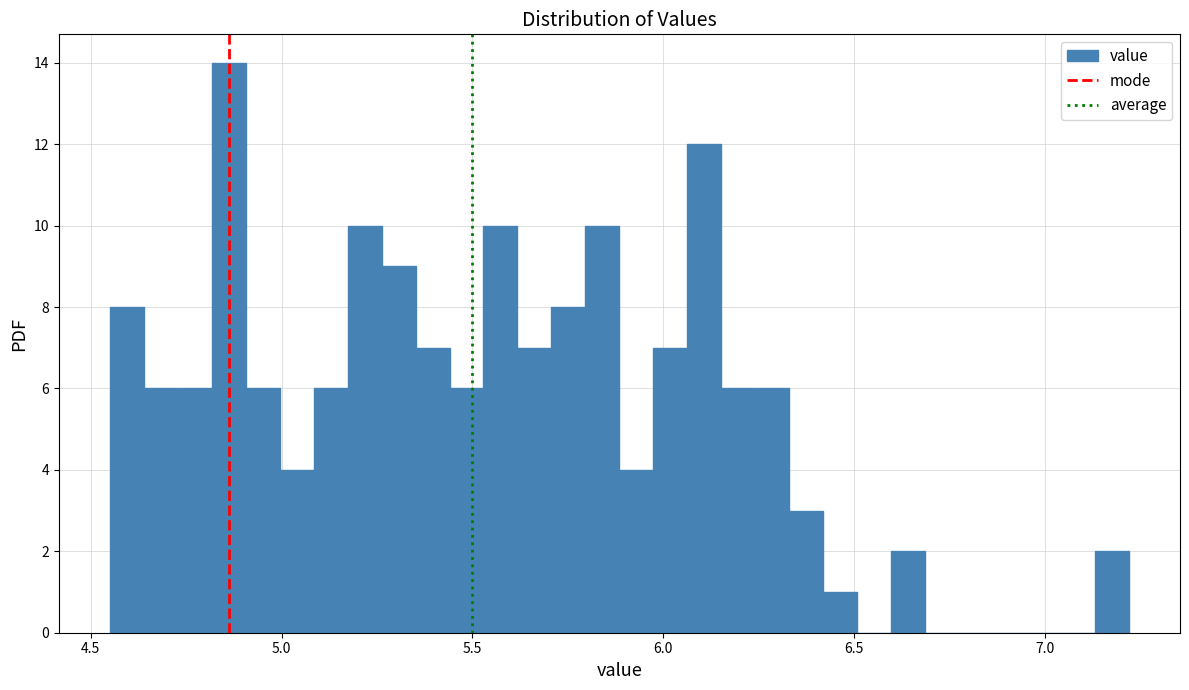

Around what value on the x-axis is the tallest bar? Give the approximate position of its centre, as read against the axis.

4.85